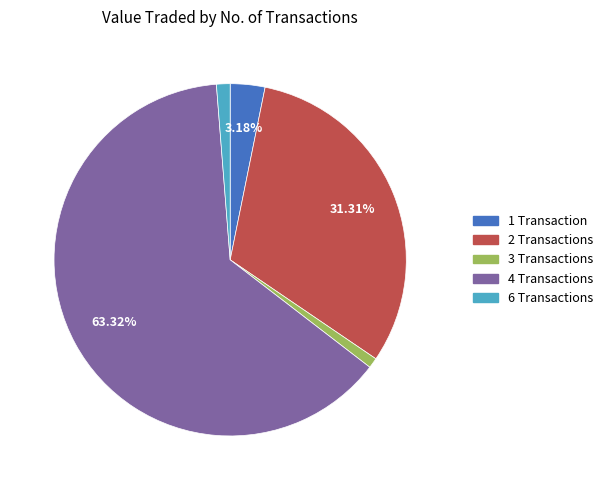

Is there a majority slice in this chart?

Yes